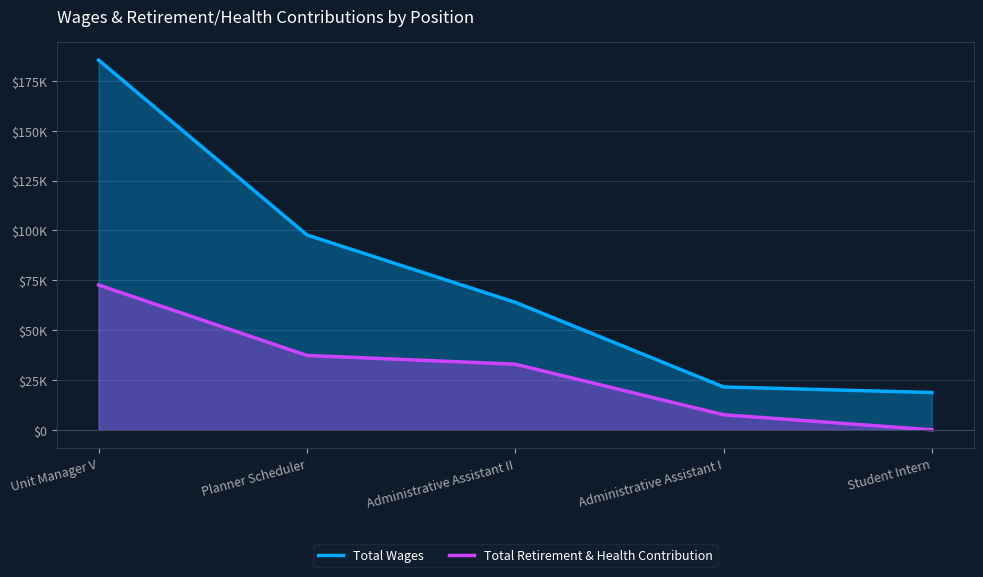

What is the sum of all Total Retirement & Health Contribution values?

150410